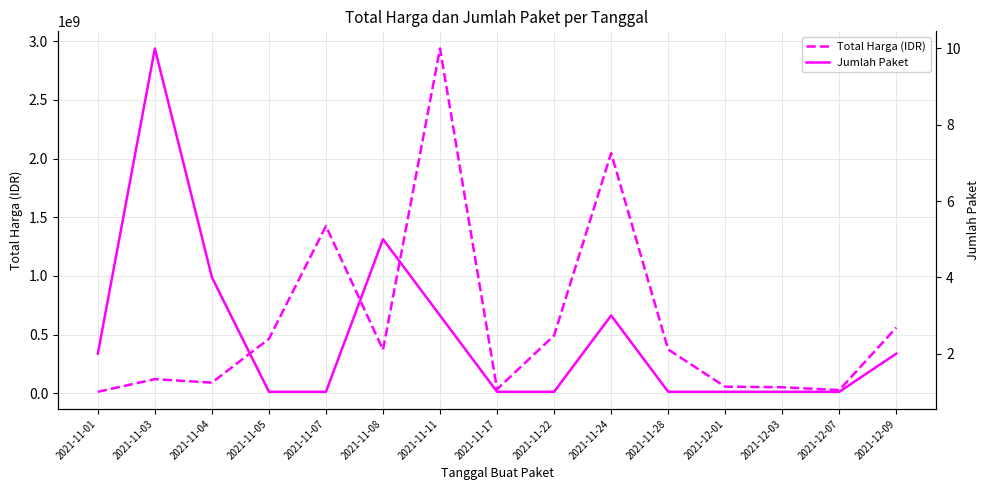

Count the Jumlah Paket values in the range 1 to 3.

12